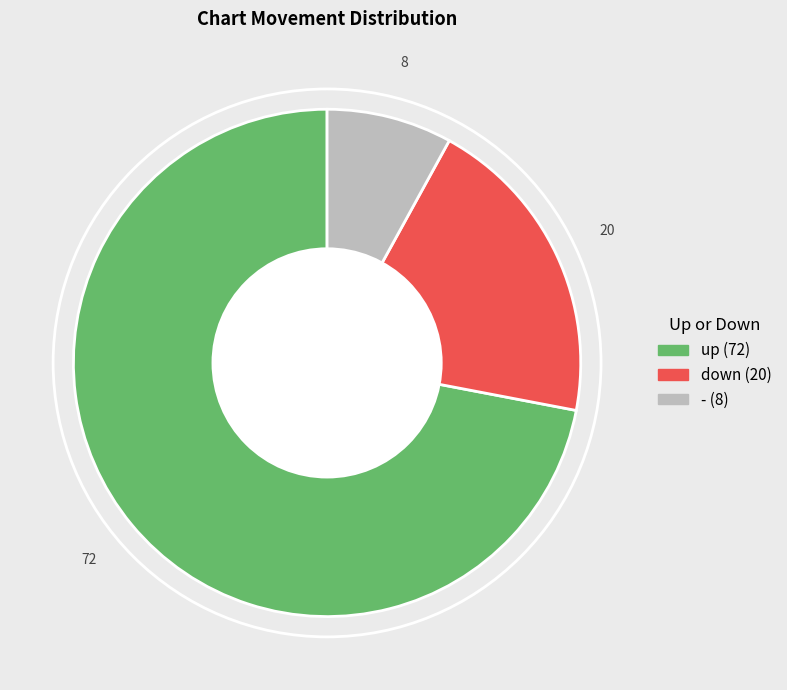

Rank the categories by value from lowest to highest.

-, down, up